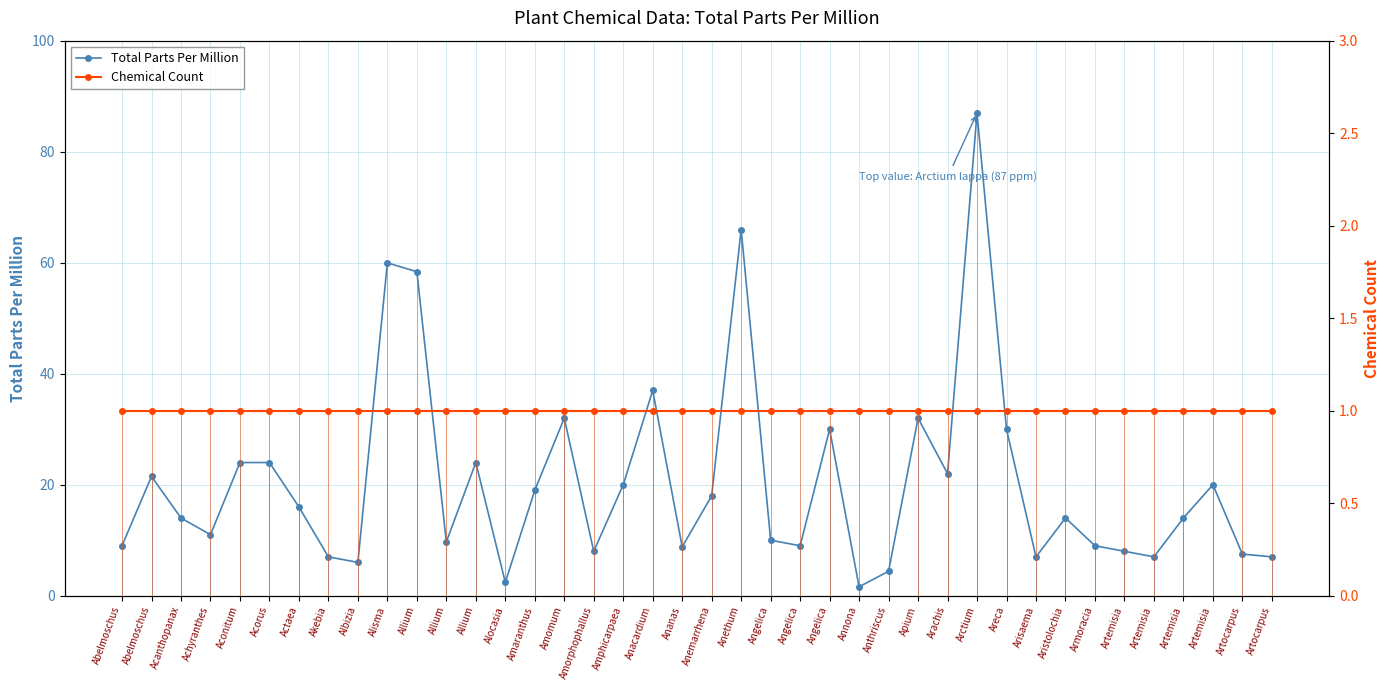

Reading left to right, list all the values displayed in this chart.

Total Parts Per Million: 9.0	21.5	14.0	11.0	24.0	24.0	16.0	7.0	6.0	60.0	58.4	9.7	24.0	2.4	19.0	32.0	8.0	20.0	37.0	8.8	18.0	66.0	10.0	9.0	30.0	1.6	4.4	32.0	22.0	87.0	30.0	7.0	14.0	9.0	8.0	7.0	14.0	20.0	7.5	7.0
Chemical Count: 1.0	1.0	1.0	1.0	1.0	1.0	1.0	1.0	1.0	1.0	1.0	1.0	1.0	1.0	1.0	1.0	1.0	1.0	1.0	1.0	1.0	1.0	1.0	1.0	1.0	1.0	1.0	1.0	1.0	1.0	1.0	1.0	1.0	1.0	1.0	1.0	1.0	1.0	1.0	1.0